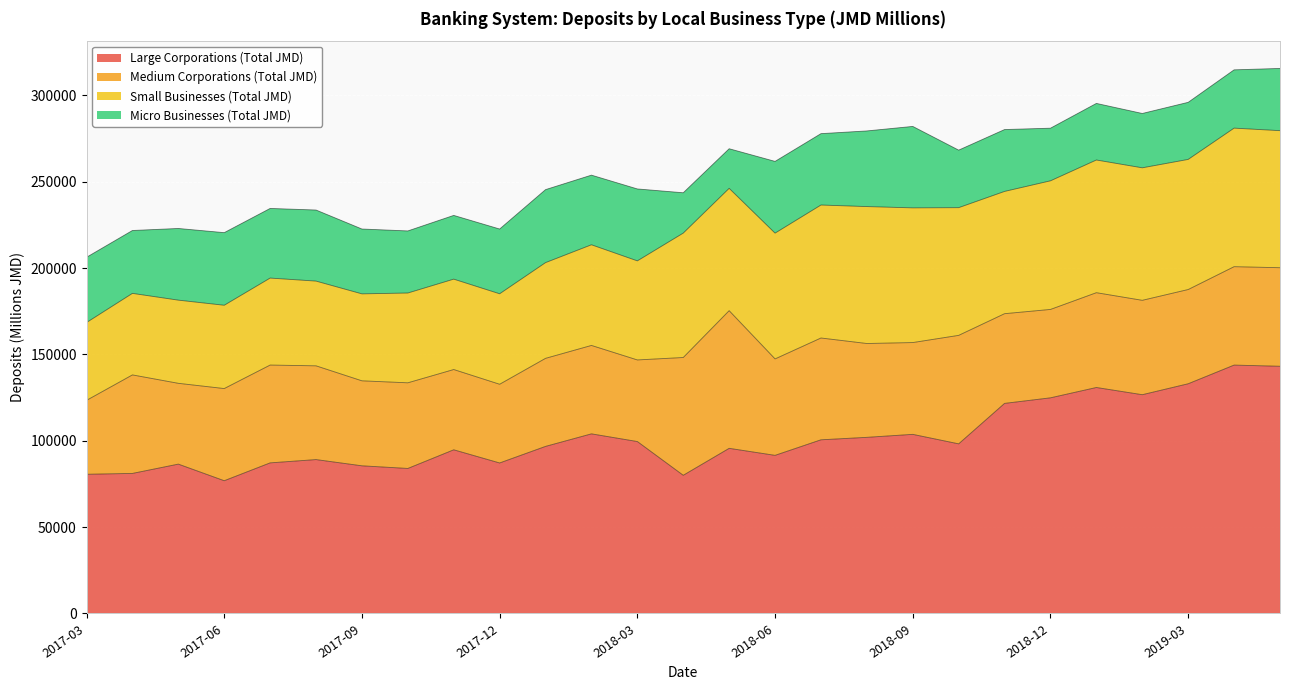

Which category has the highest value in the Micro Businesses (Total JMD) series?

2018-09